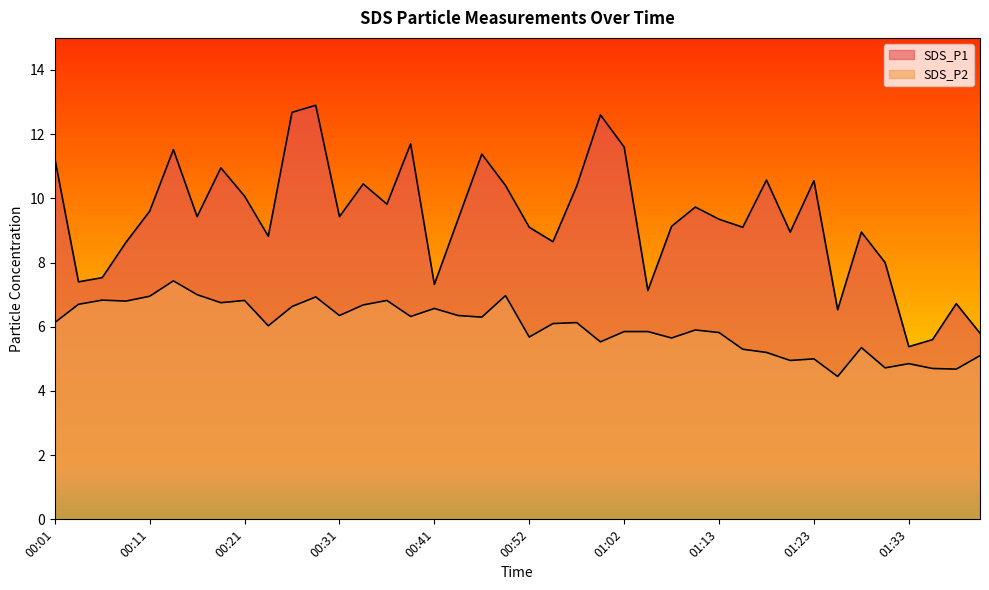

At which label does SDS_P1 first exceed 9?

00:01